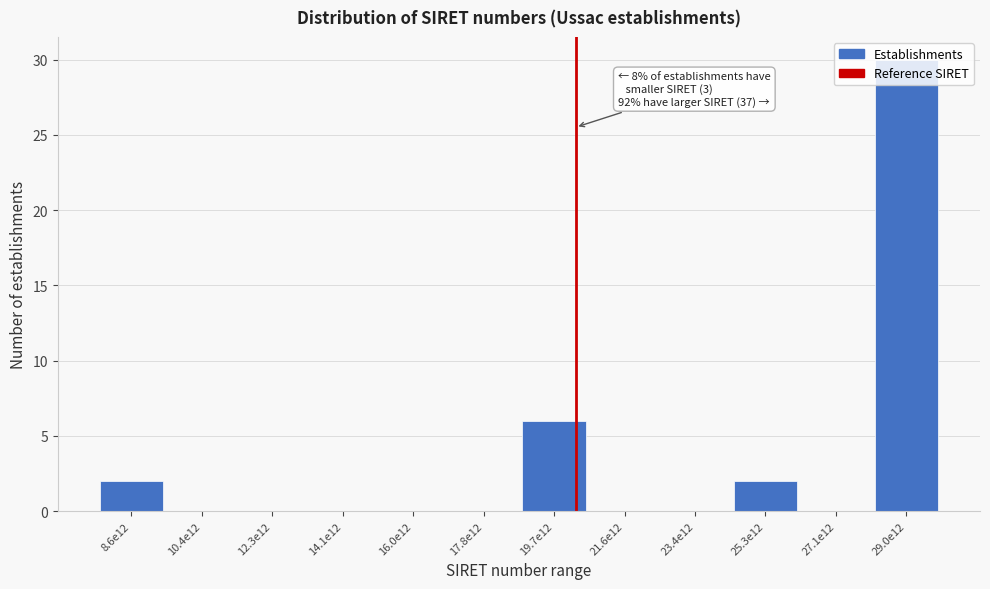

What is the approximate value at 19.7e12, to the nearest 10?

10